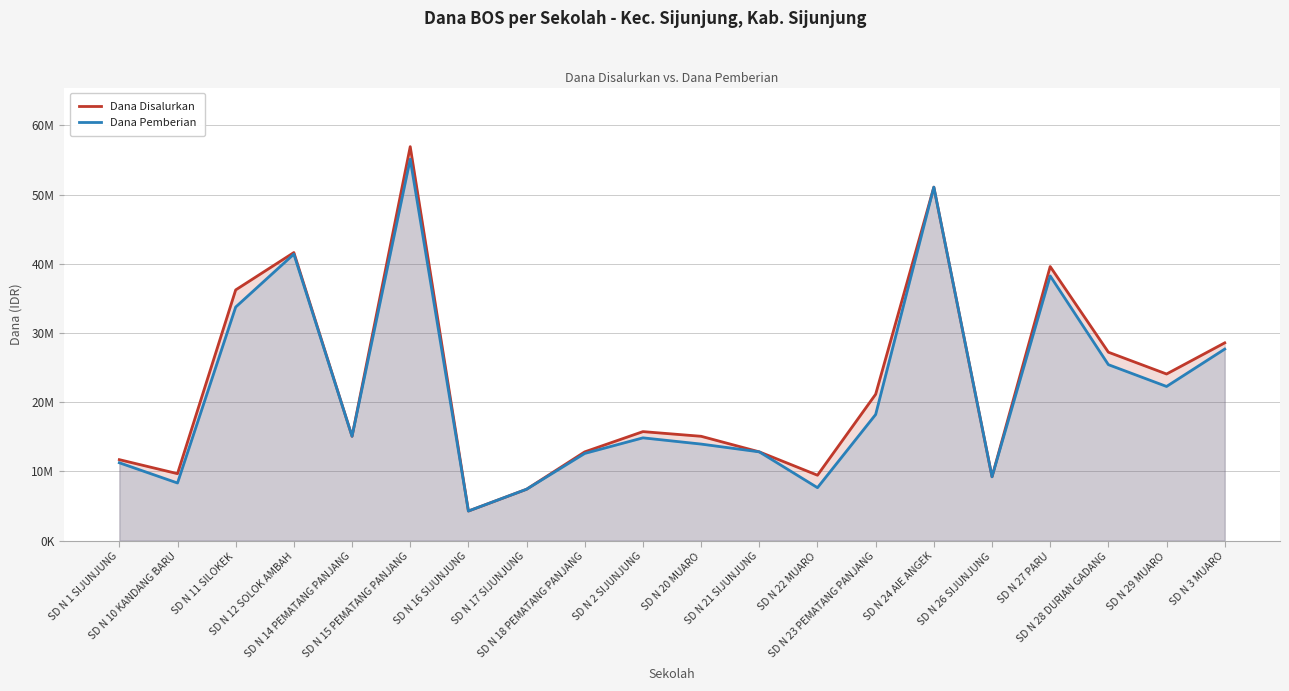

What are all the series names shown in the legend?

Dana Disalurkan, Dana Pemberian